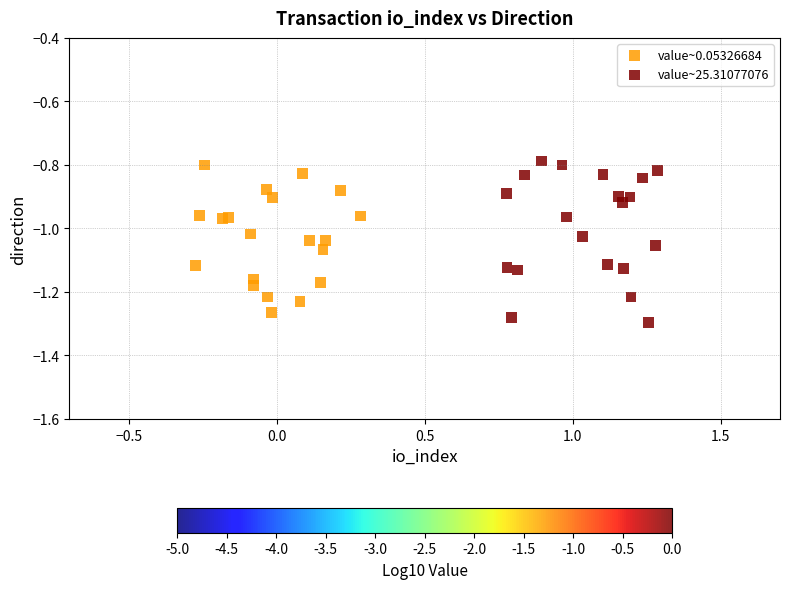

Which series contains the highest Y value?

value~25.31077076